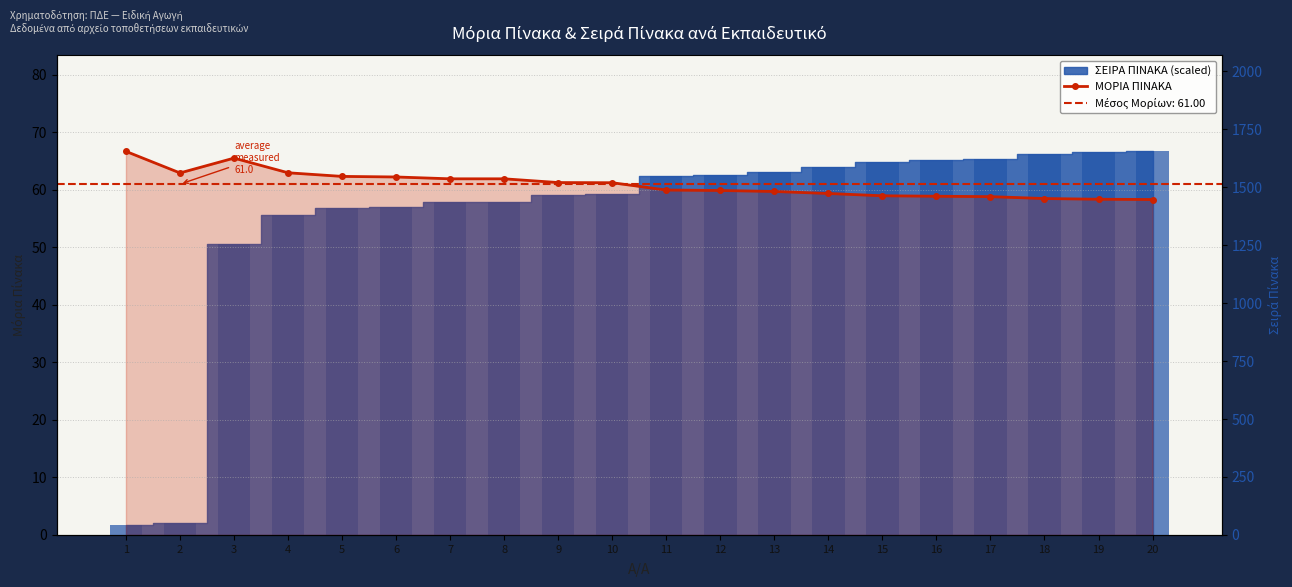

True or false: the data shows 60.0 at 11.

True